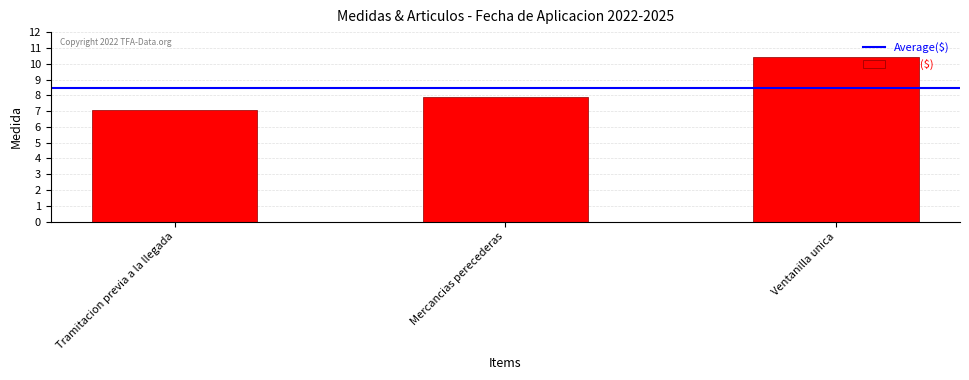

What is the average value?

8.5